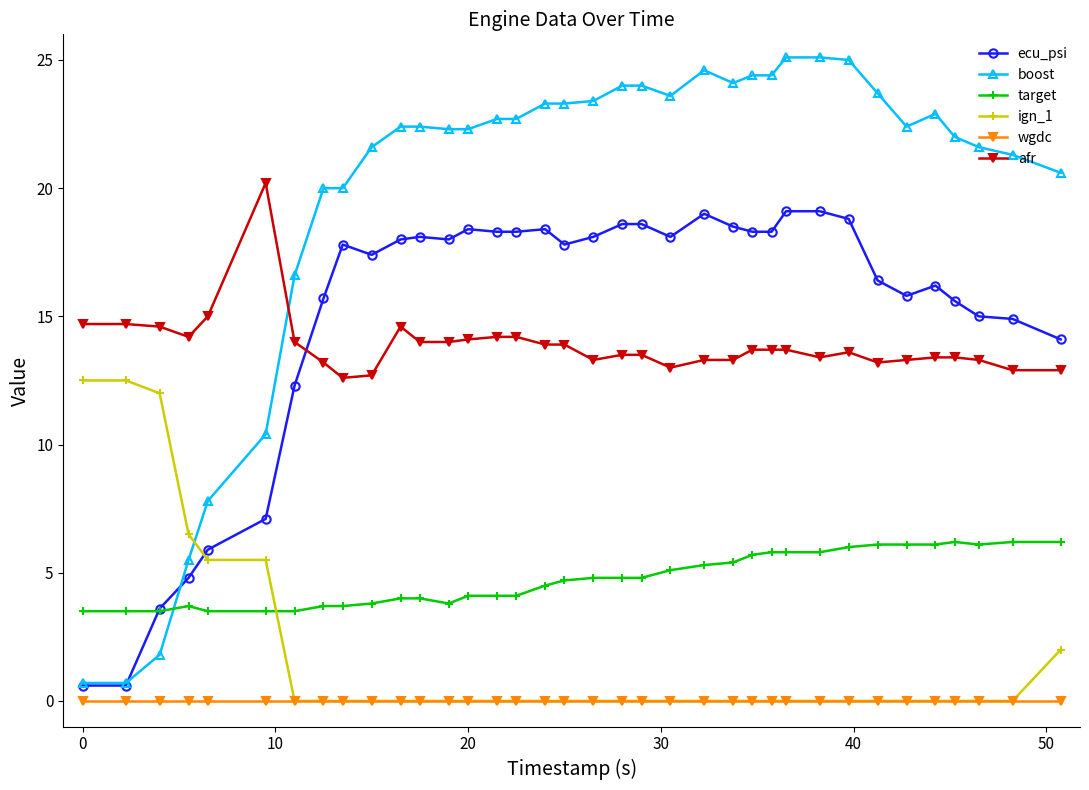

How many categories are shown in the chart?

36